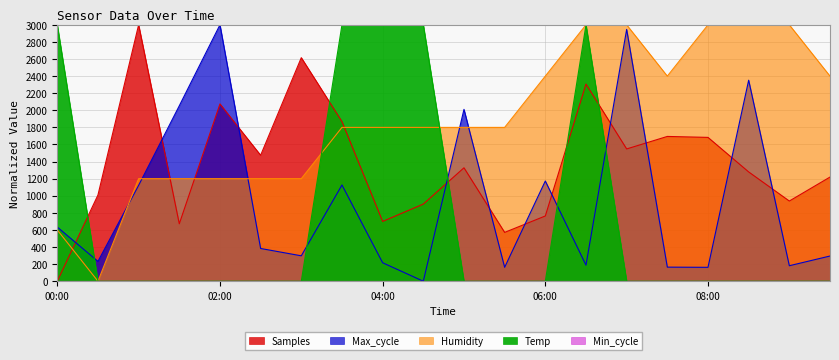

What is the label of the 10th point from the right?

05:00